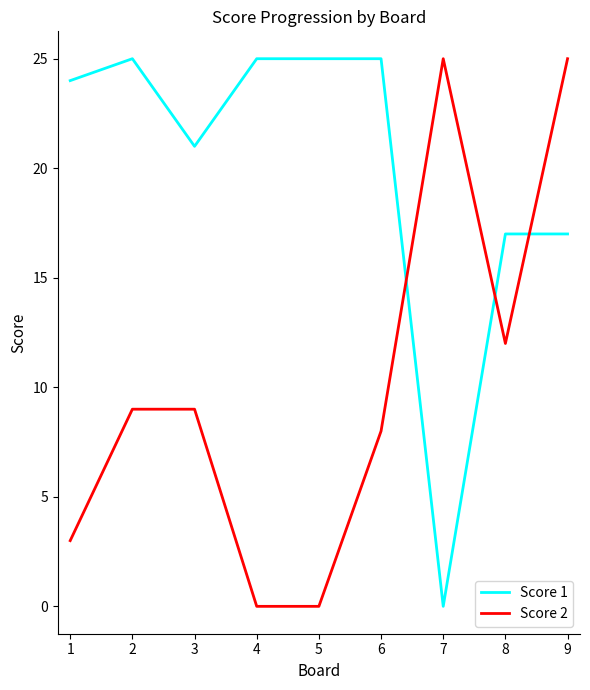

Rank the series by their average value, from lowest to highest.

Score 2, Score 1